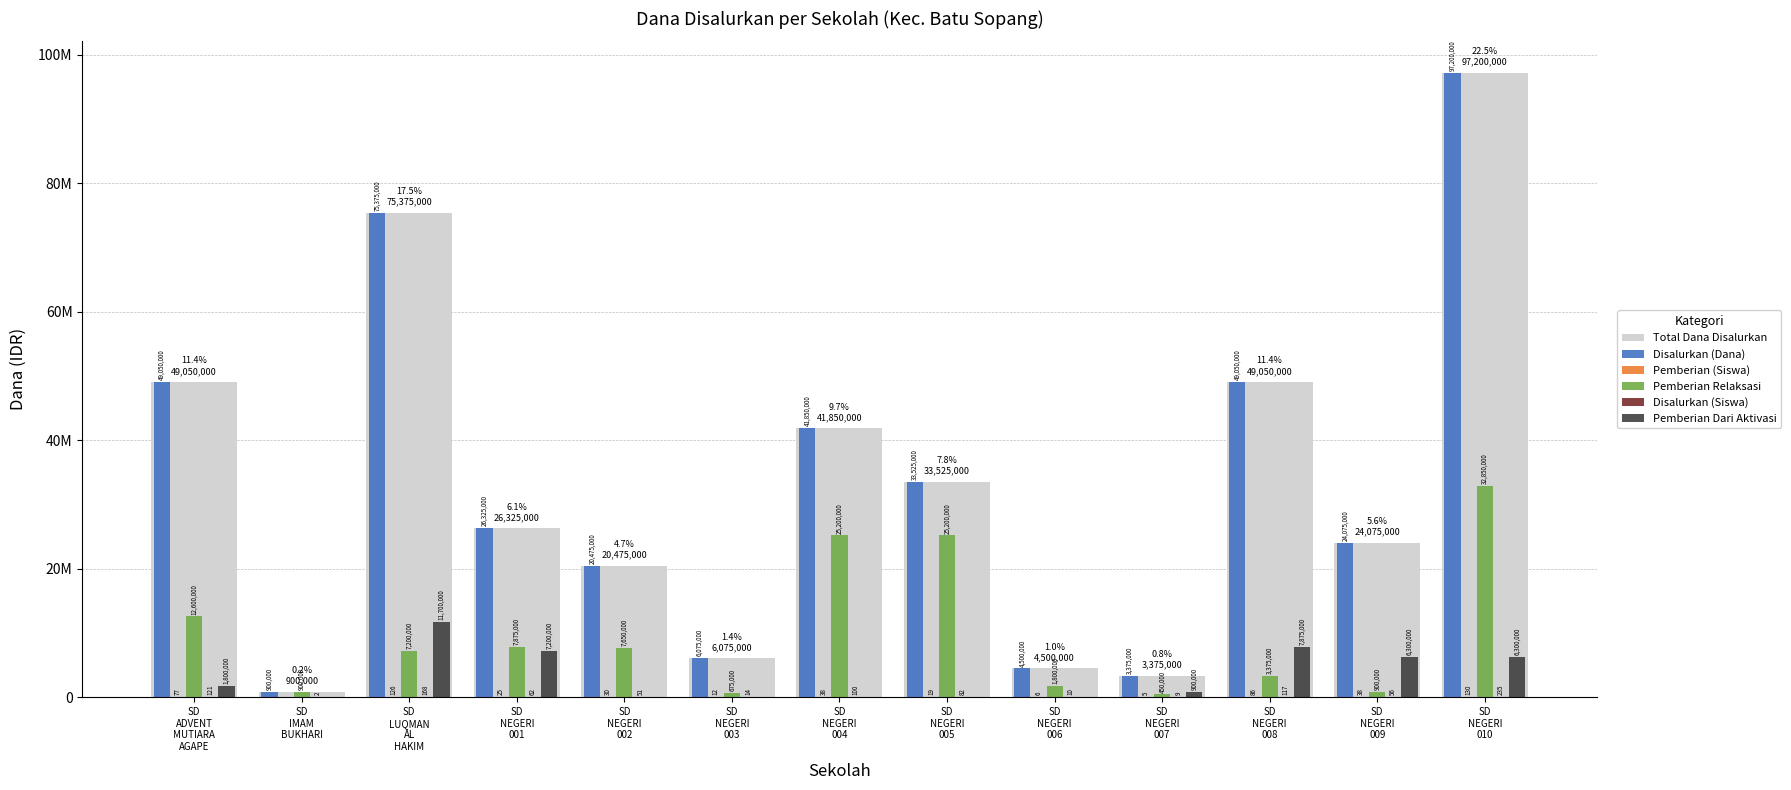

Which has a higher value, SD
NEGERI
001 or SD
NEGERI
006?

SD
NEGERI
001